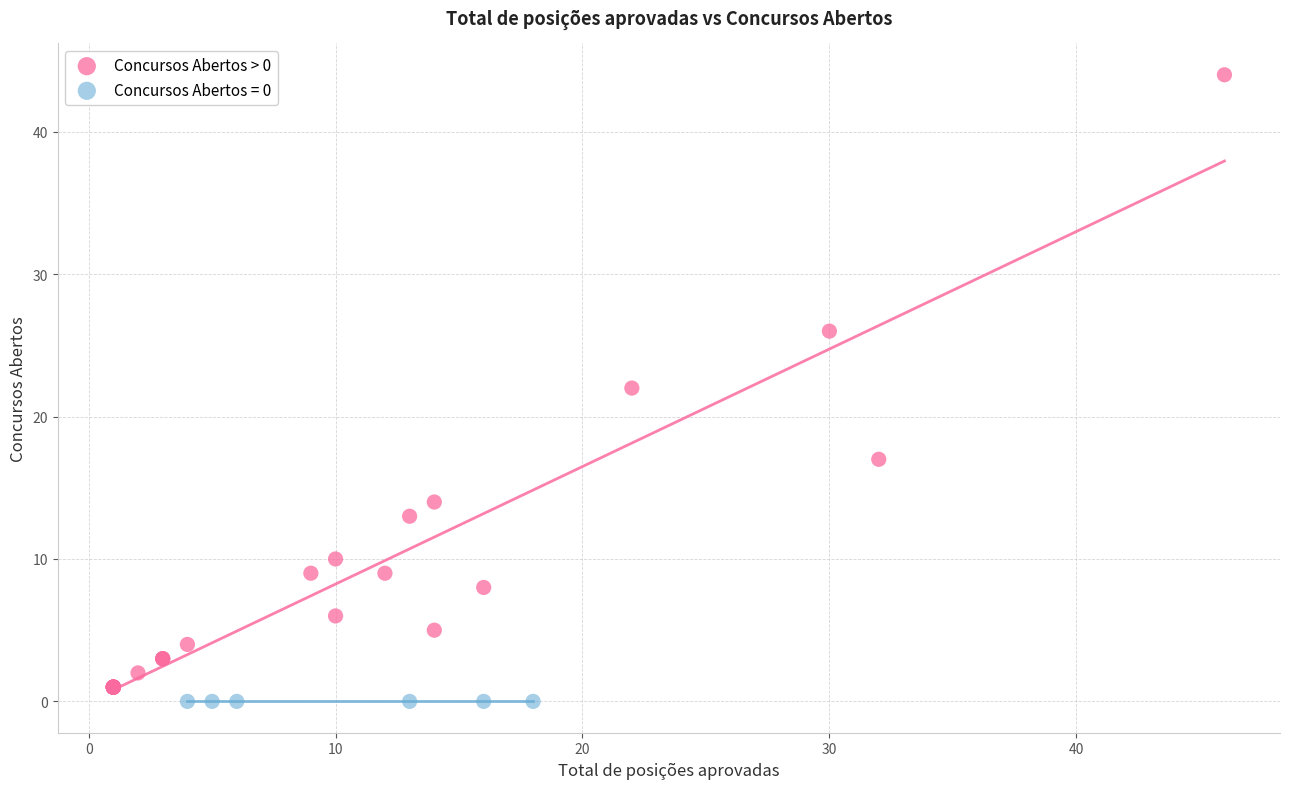

Which series contains the highest Y value?

Concursos Abertos > 0